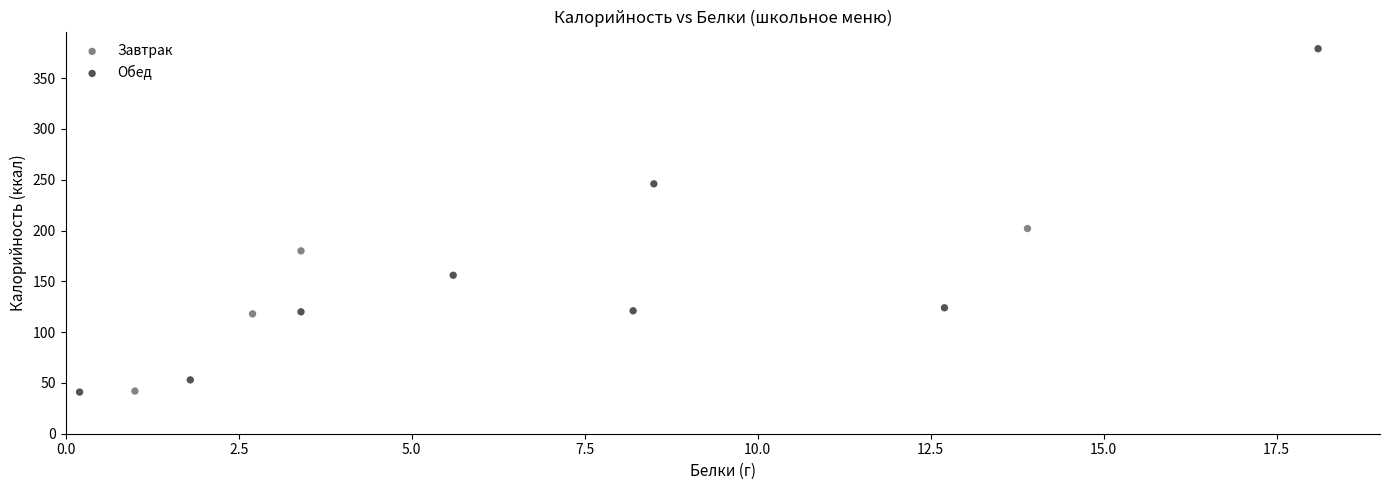

Which series contains the highest Y value?

Обед